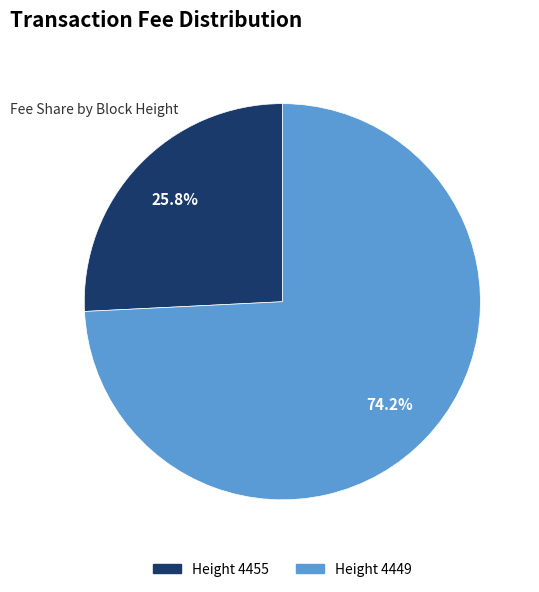

How many slices are in this pie chart?

2